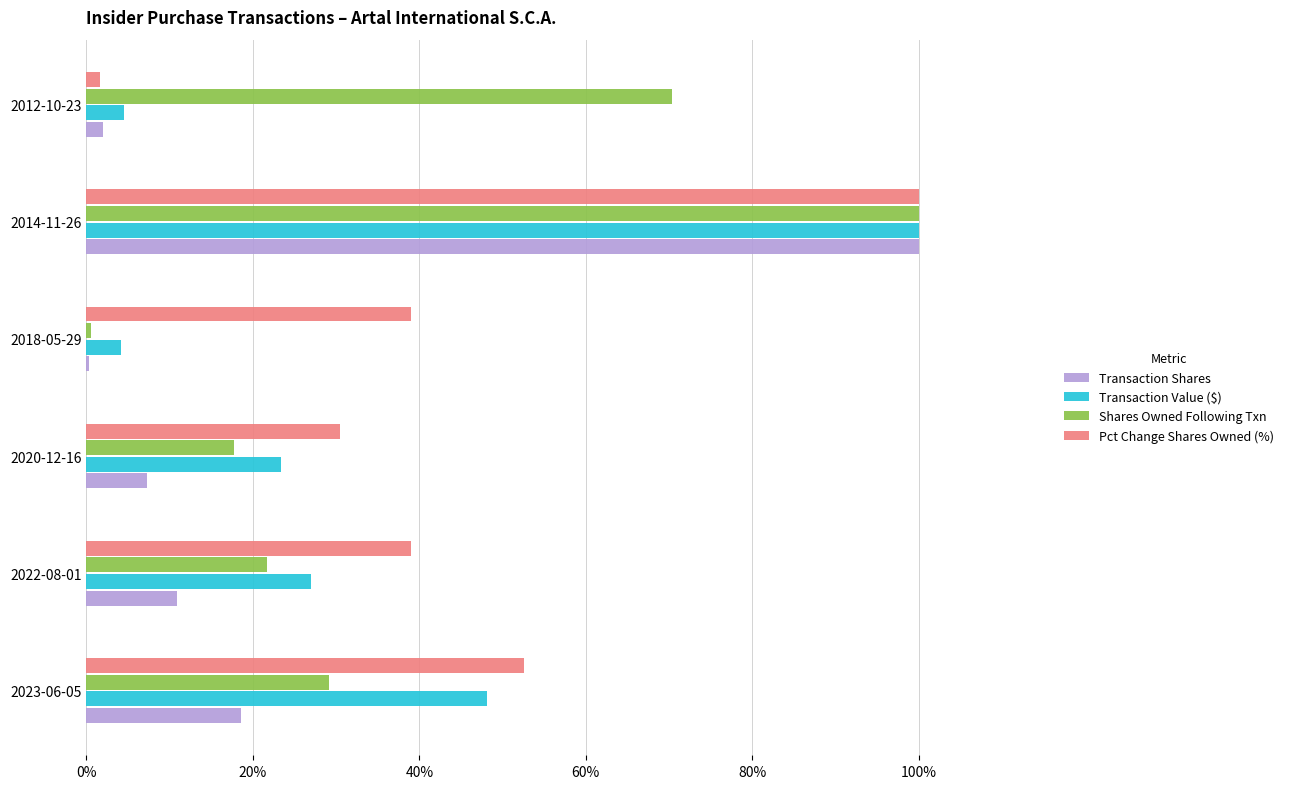

At which label is Pct Change Shares Owned (%) closest to 0?

2012-10-23